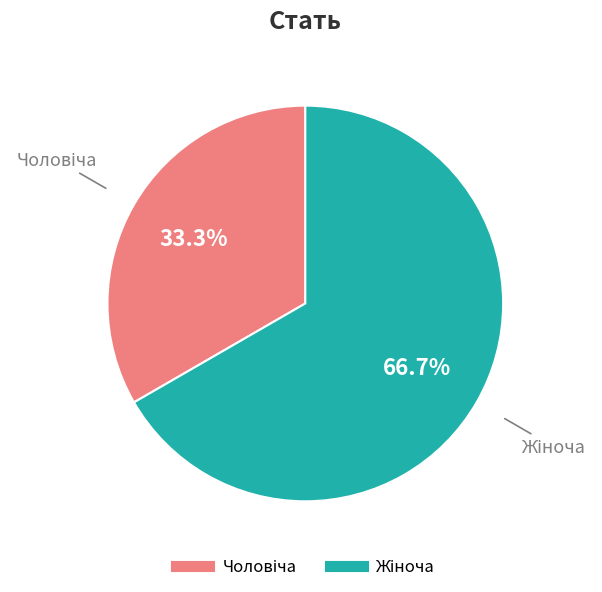

Is it true that Чоловіча is 47% of the pie?

False